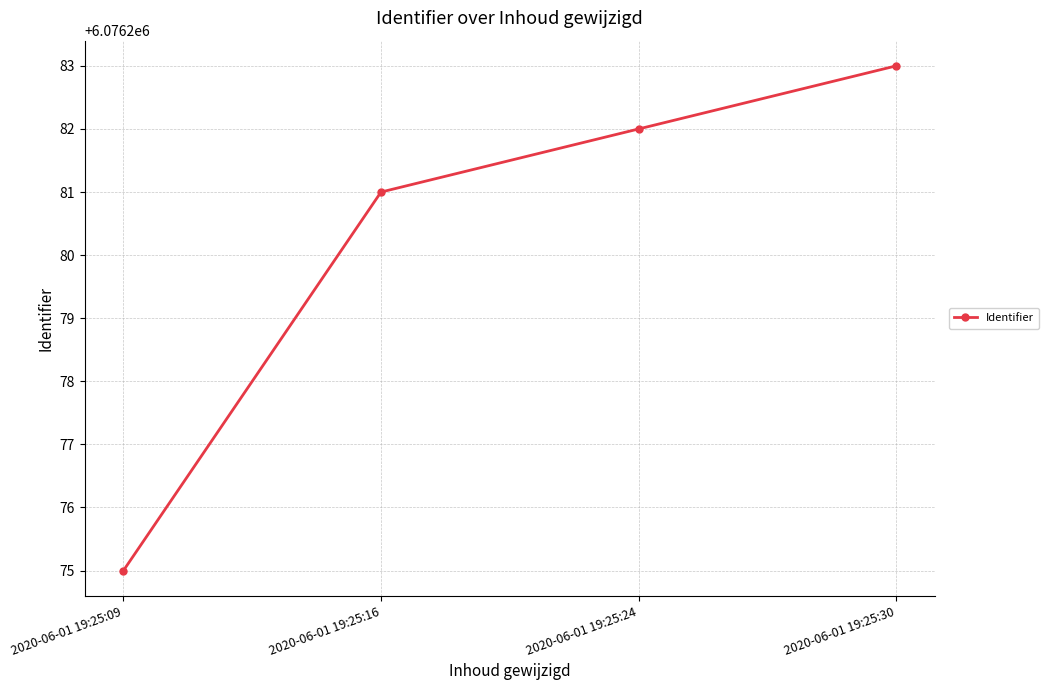

Does the chart have visible grid lines?

Yes